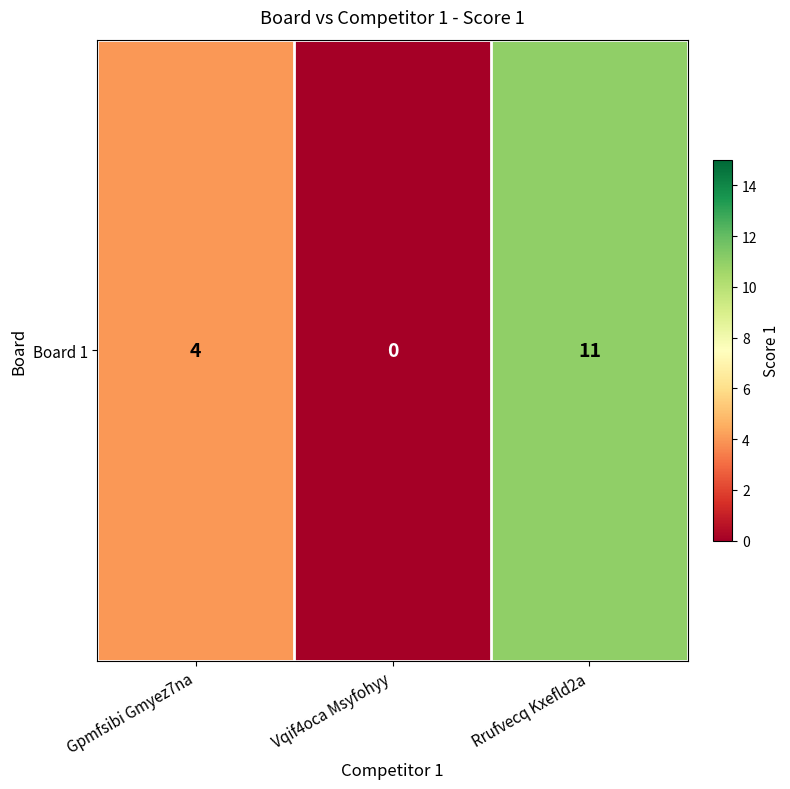

At which category does the chart reach its peak across all series?

Rrufvecq Kxefld2a